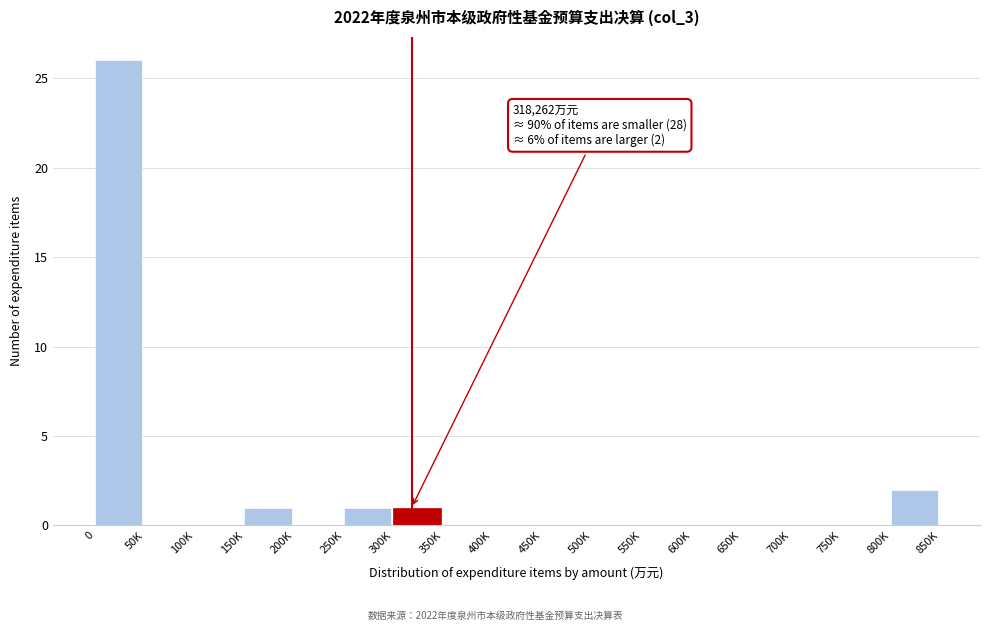

Reading right to left, list all the values displayed in this chart.

800K=2	750K=0	700K=0	650K=0	600K=0	550K=0	500K=0	450K=0	400K=0	350K=0	300K=1	250K=1	200K=0	150K=1	100K=0	50K=0	0=26